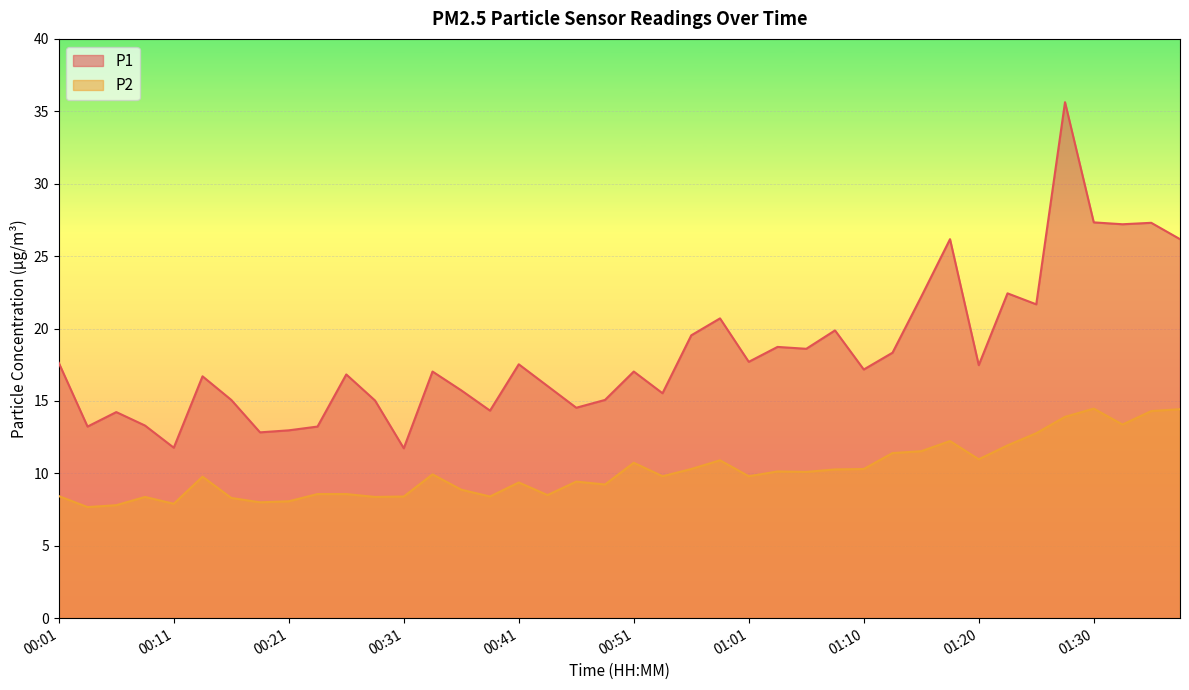

The value of P2 at 01:13 is 11.4. True or false?

True